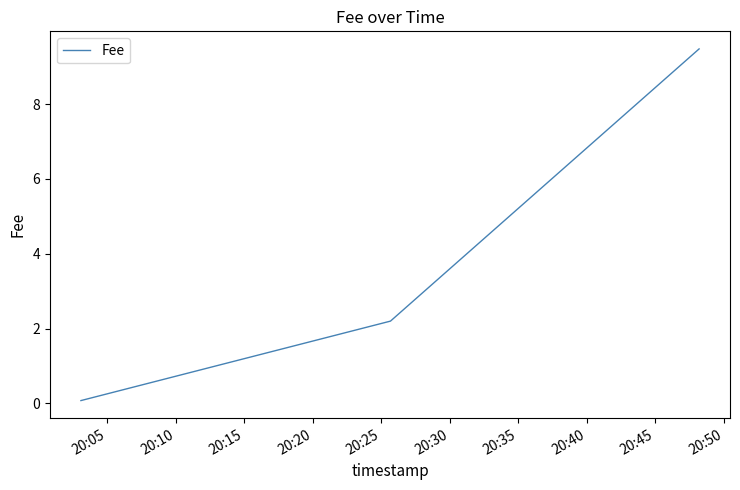

What is the maximum value shown in the chart?

9.5